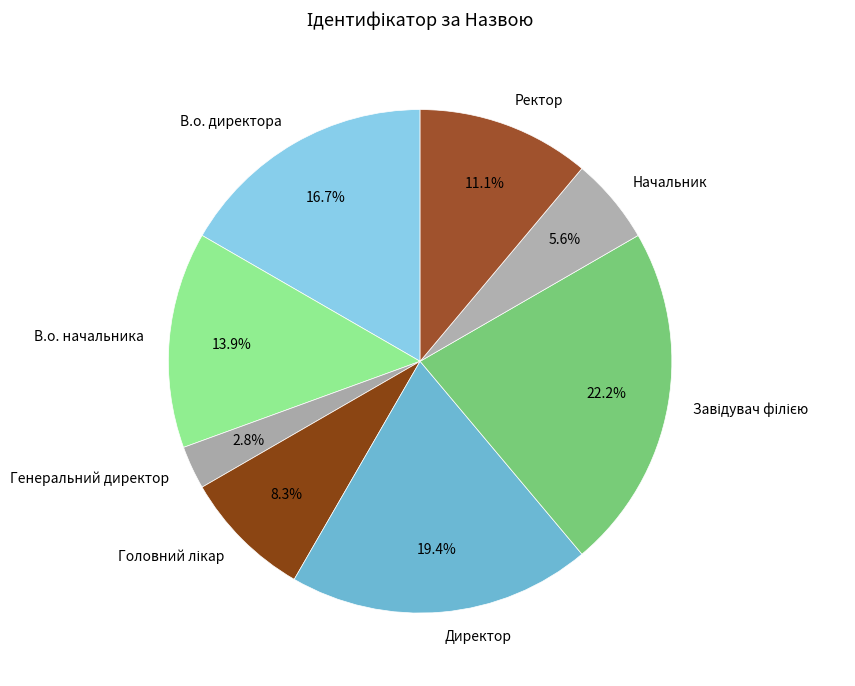

Between В.о. начальника and Генеральний директор, which is larger?

В.о. начальника